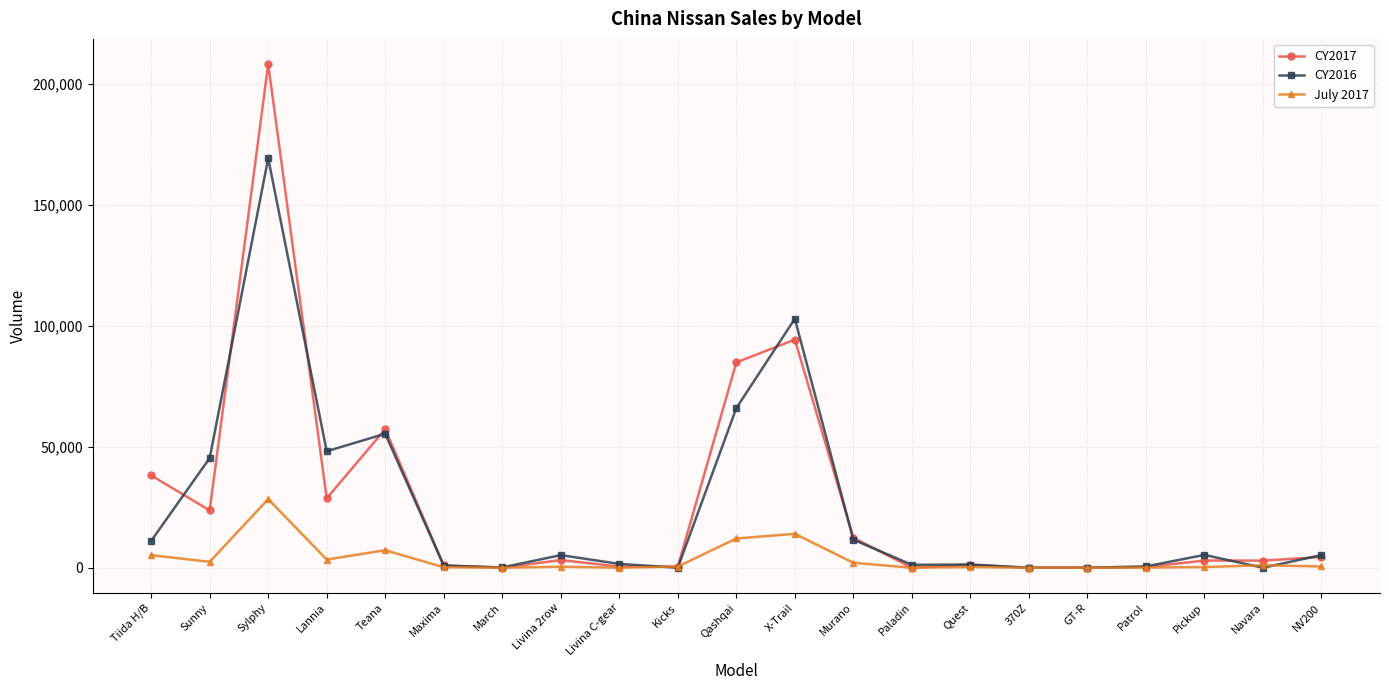

What is the total value across all series at Sylphy?

405827